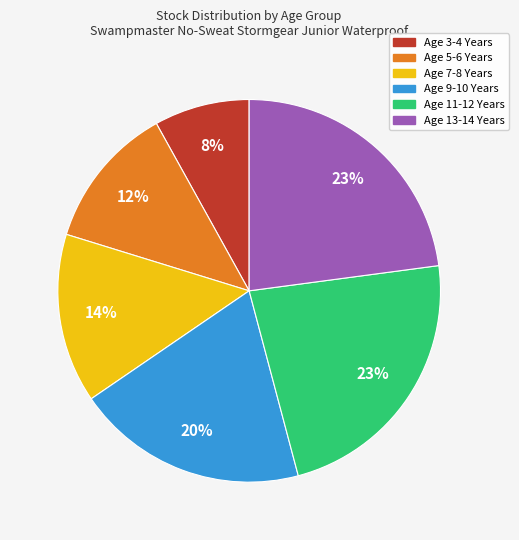

Which slice is the smallest?

Age 3-4 Years